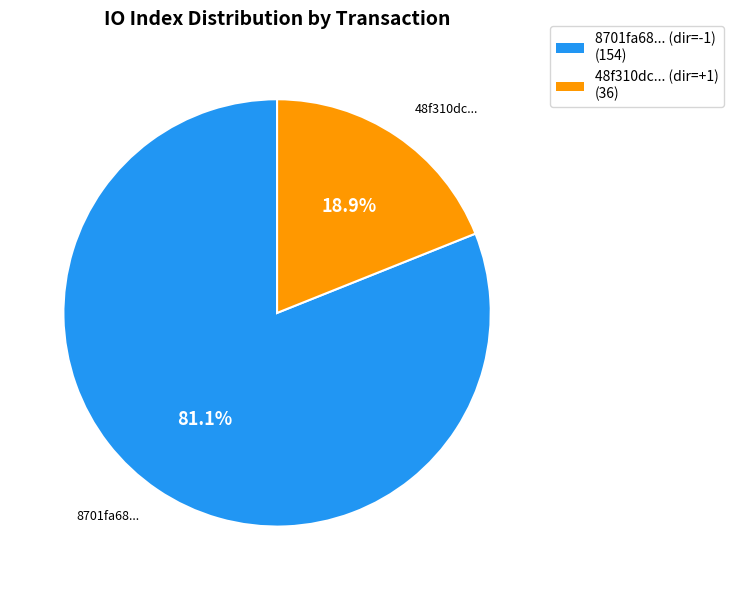

Is there a majority slice in this chart?

Yes